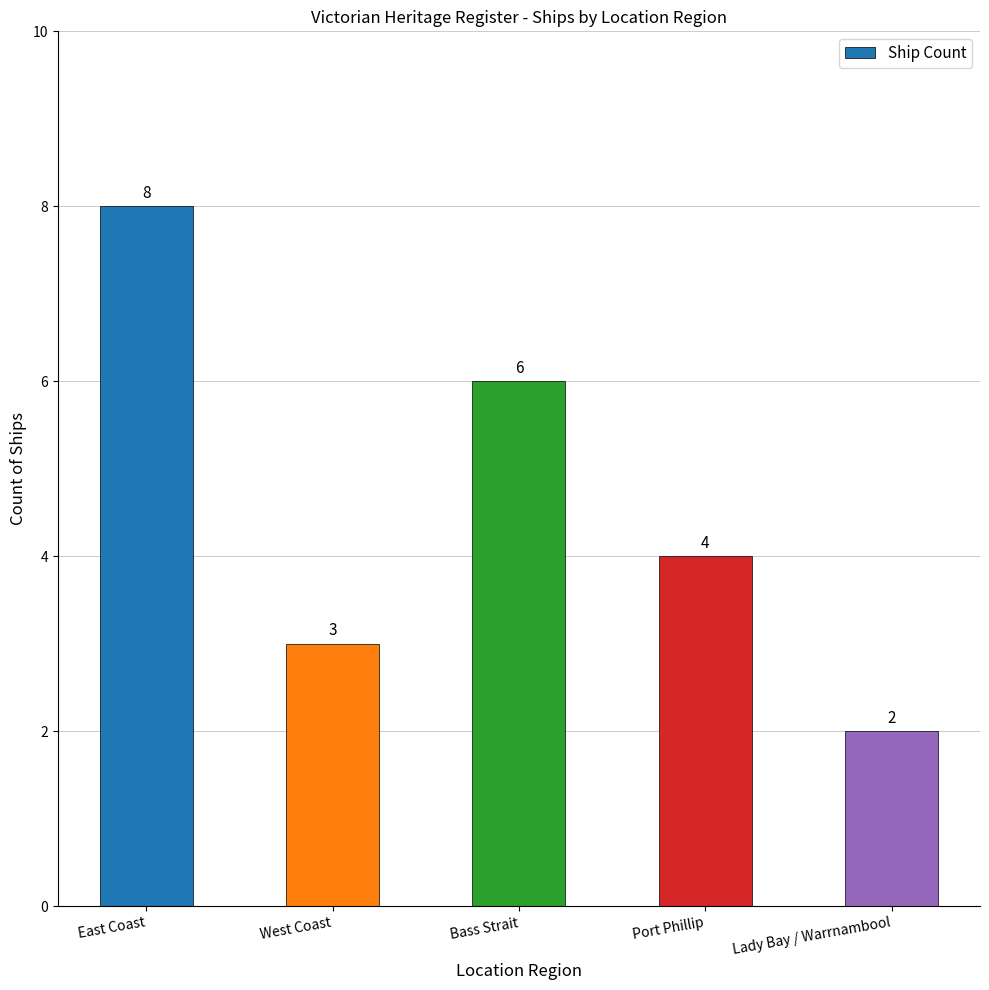

What is the sum of all values?

23